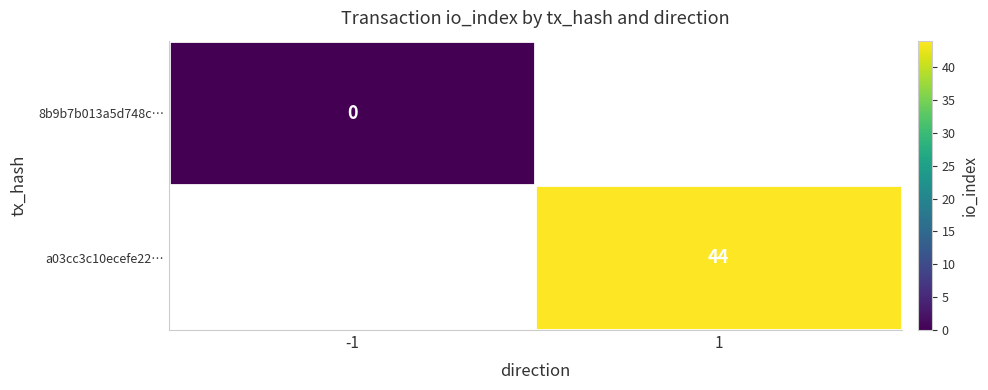

At how many categories does at least one series exceed 33?

1